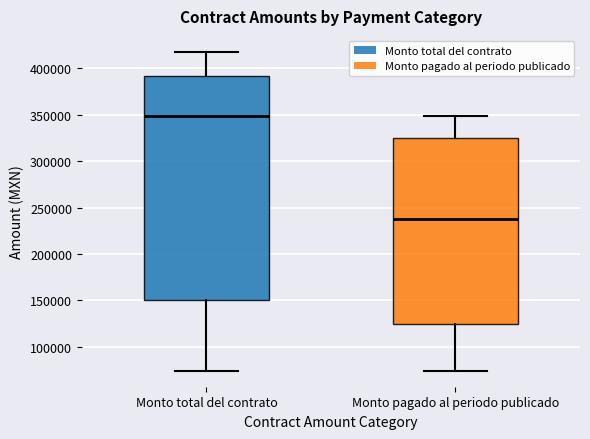

Reading left to right, read every box against the y-axis: the position of its median line, the range the box covers, and the ends of its whiskers. The values are not printed on the chart, so give them approximately, as read against the axis.

Monto total del contrato: median 350000, box 150000 to 390000, whiskers 75000 to 420000
Monto pagado al periodo publicado: median 235000, box 125000 to 325000, whiskers 75000 to 350000